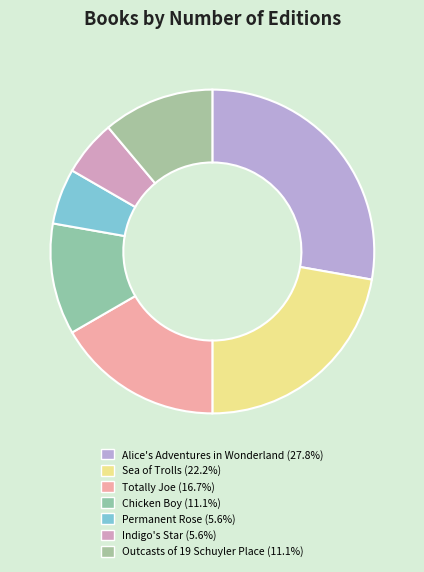

How many segments does this pie chart have?

7